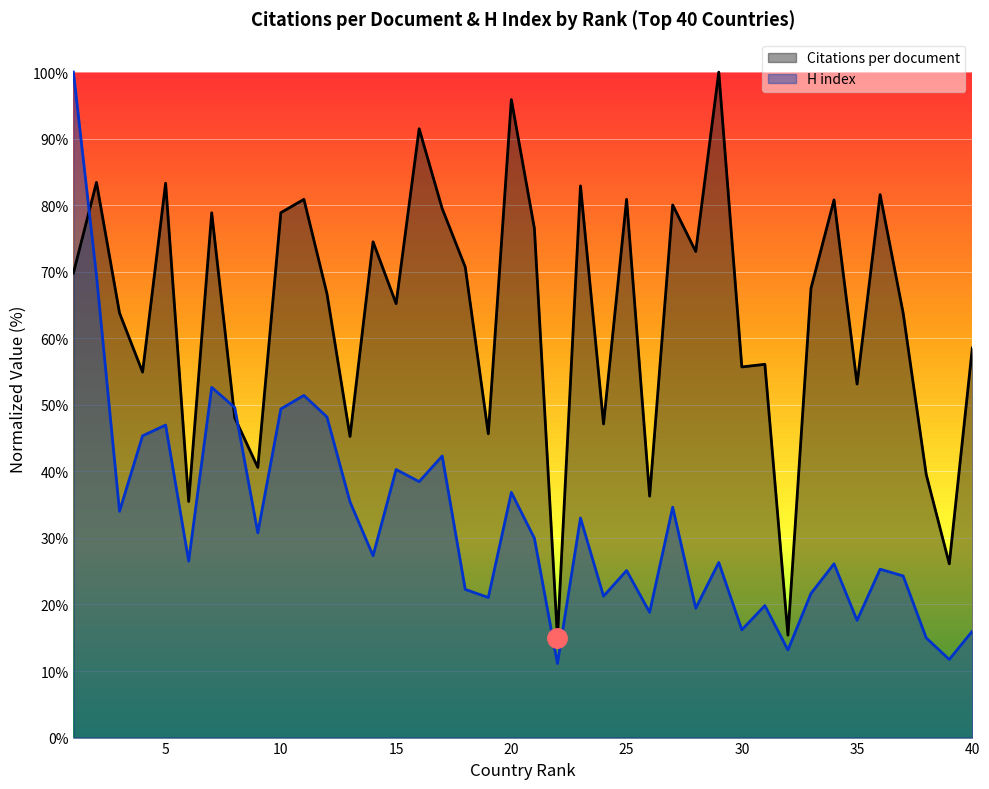

How many times do H index and Citations per document cross each other?

3